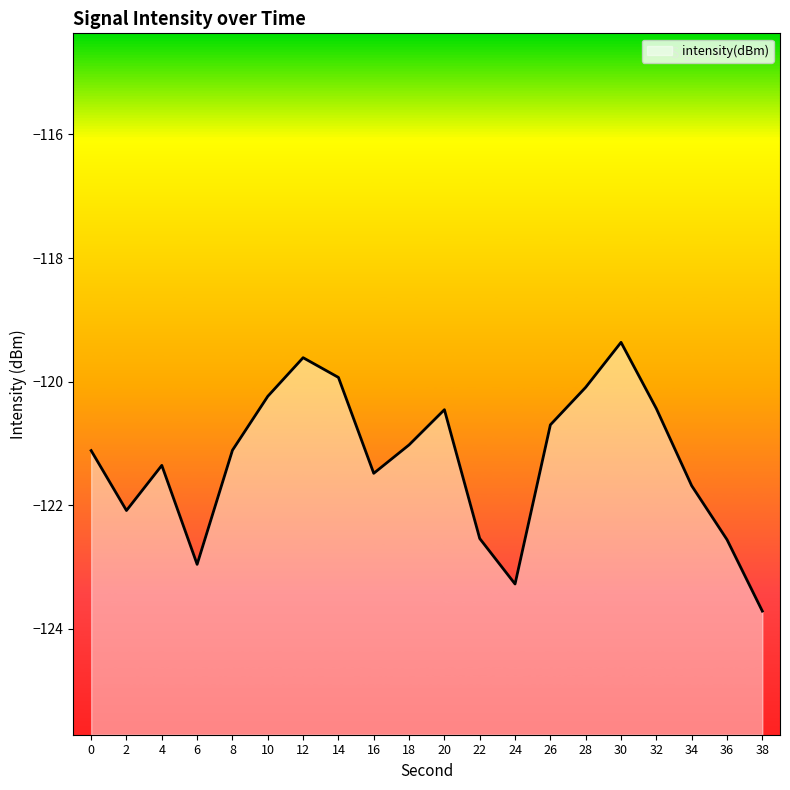

The value at 0 is -175.2. True or false?

False